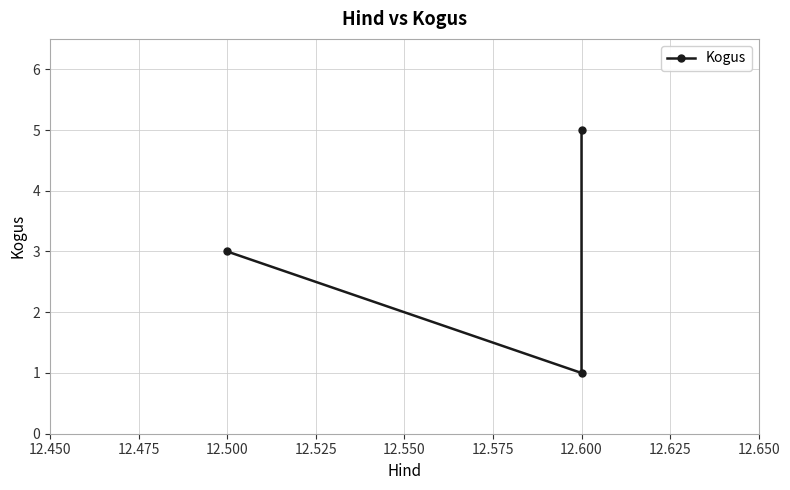

What is the average value?

3